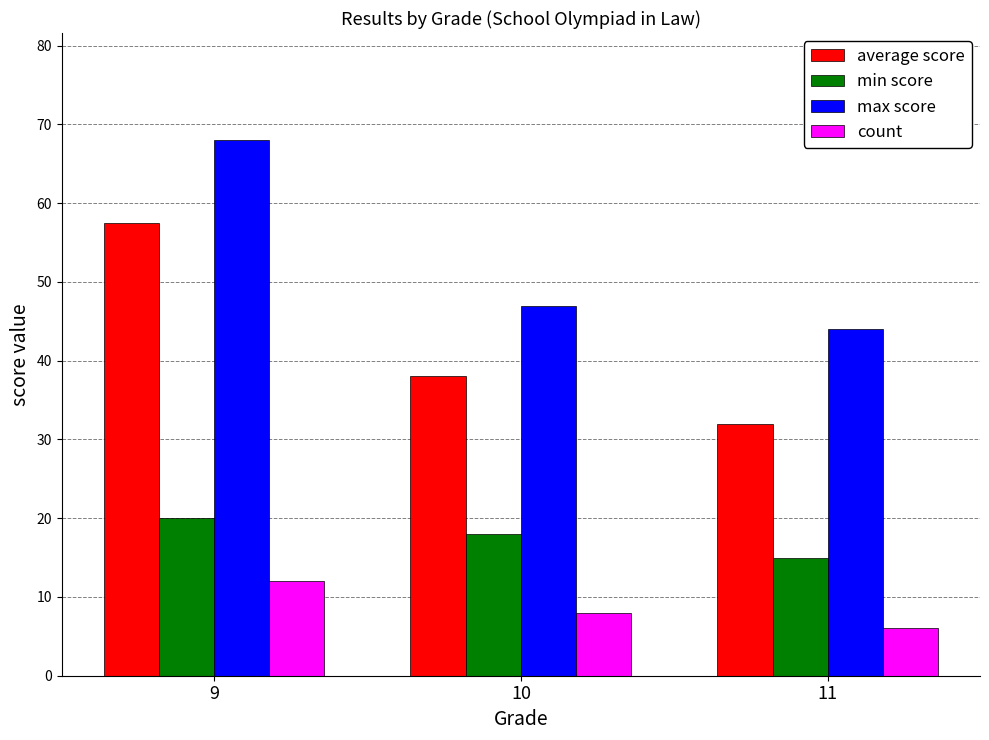

What is the value of the min score bar at the 2nd from the left?

18.0